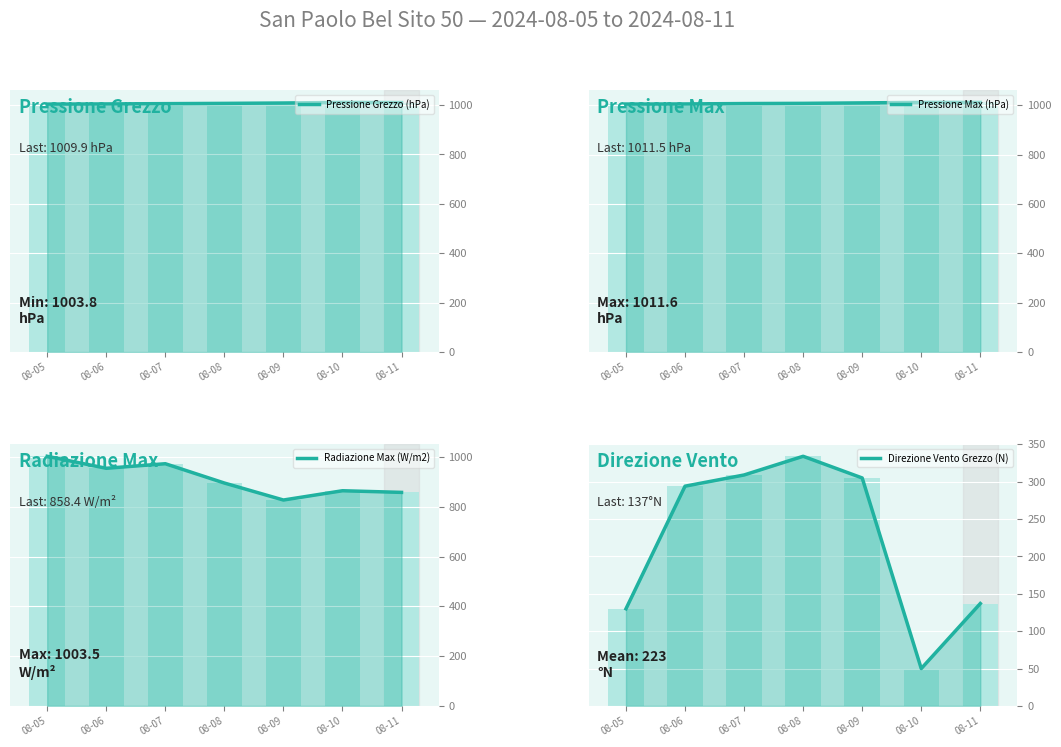

At which category does the chart reach its peak across all series?

08-10